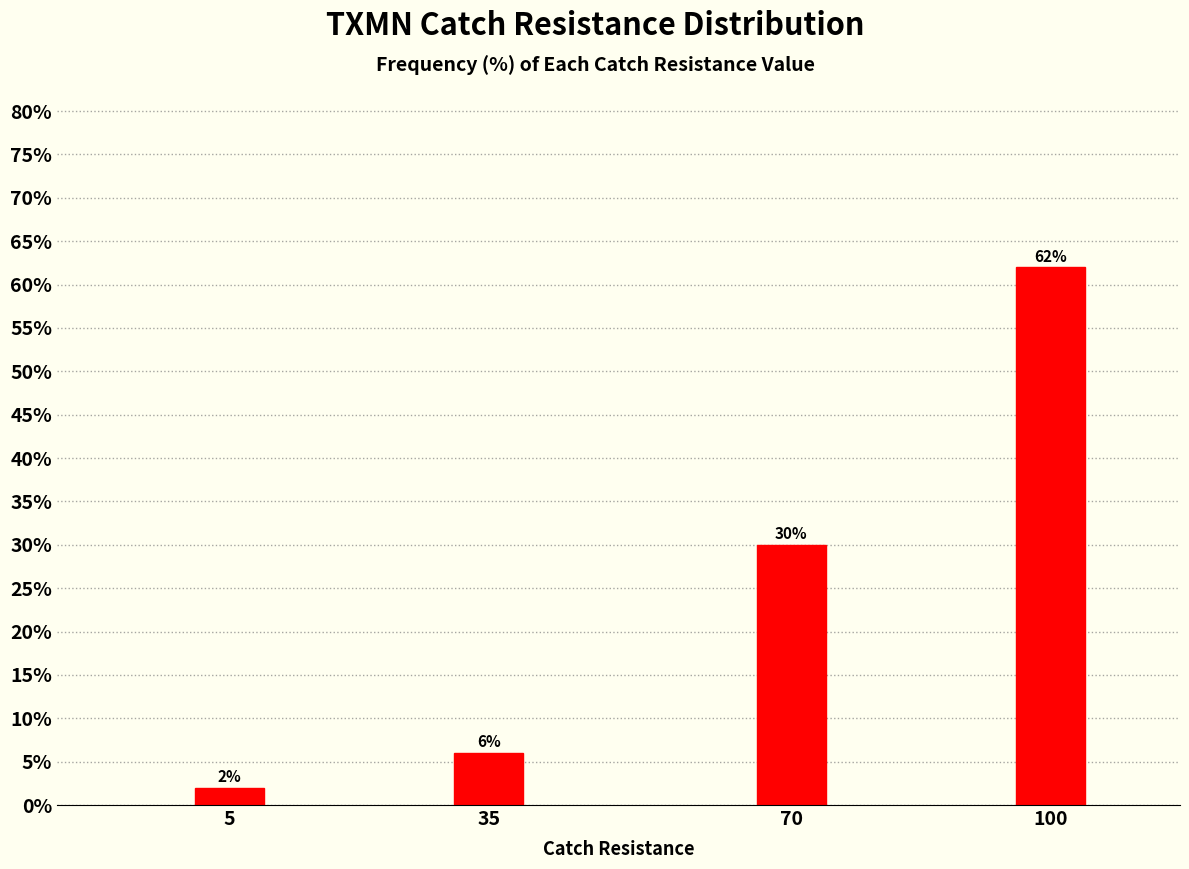

Reading right to left, extract all data points from this chart.

62	30	6	2